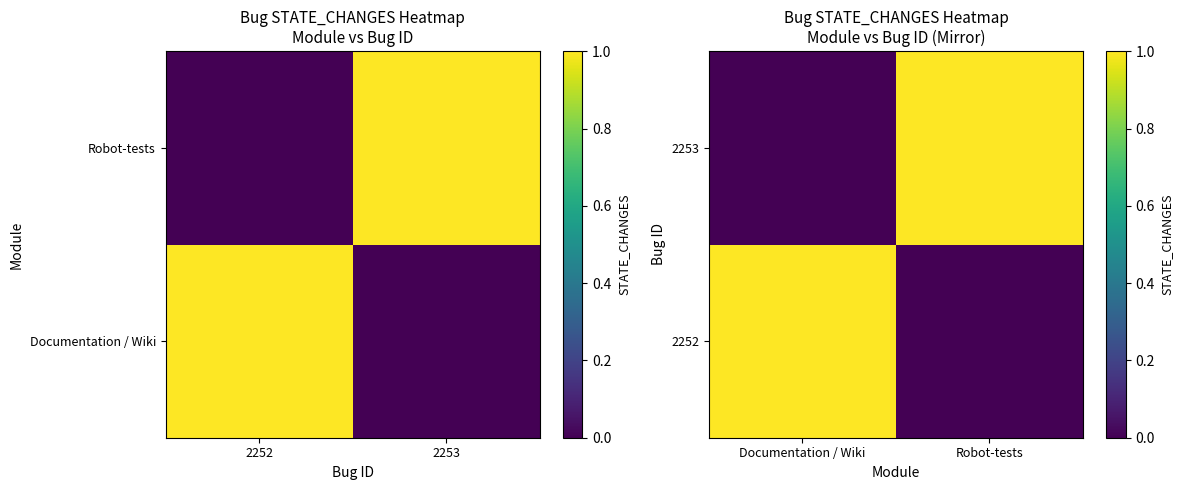

What is the highest value of the 2253 series?

1